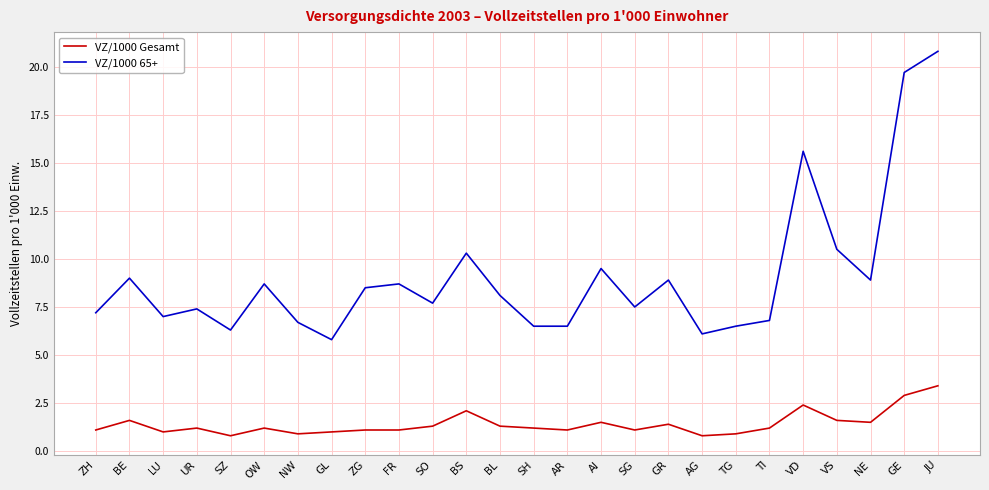

What position from the left is AR?

15